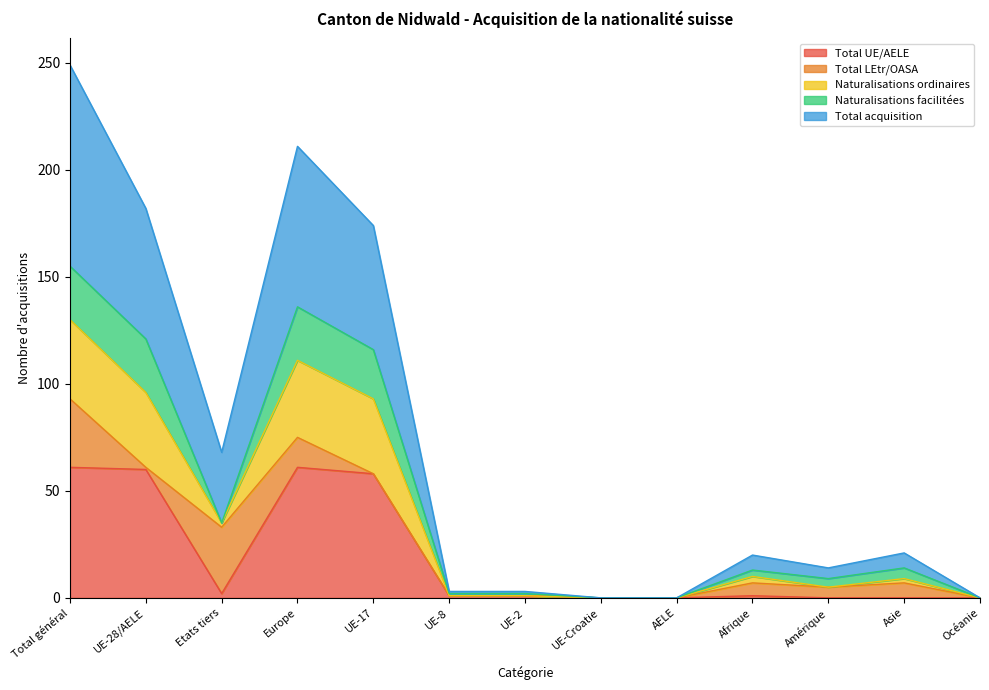

True or false: Total acquisition has a value of 75 at Europe.

True